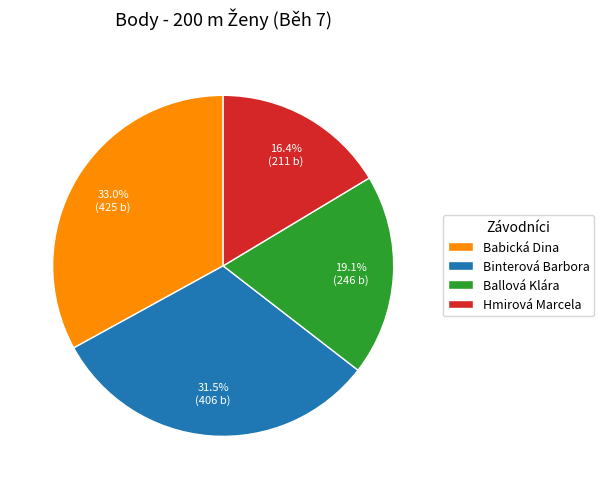

The Babická Dina slice represents 33% of the pie. True or false?

True